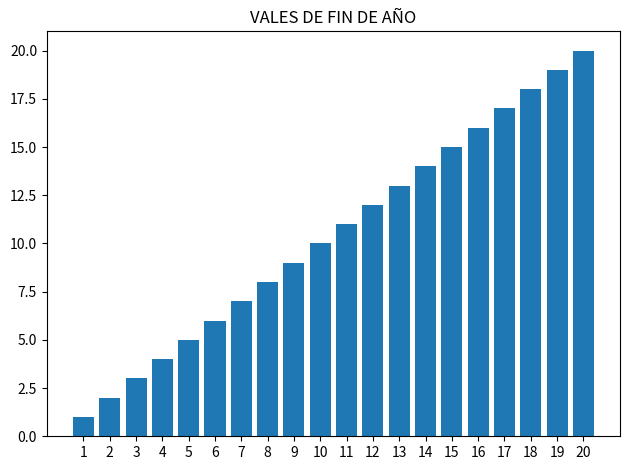

The chart shows a value of 9 at 9. True or false?

True